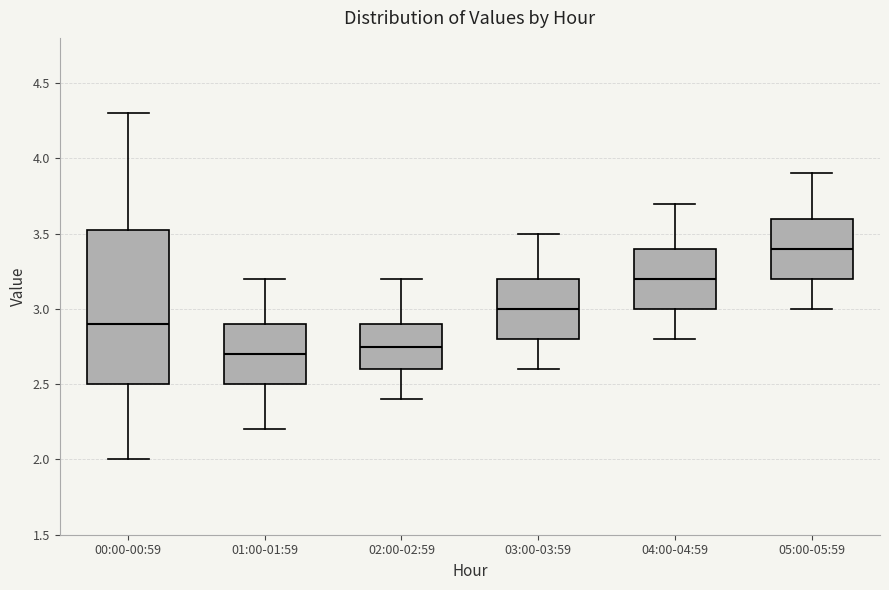

Comparing the boxes themselves (not the whiskers), which one is the tallest?

00:00-00:59